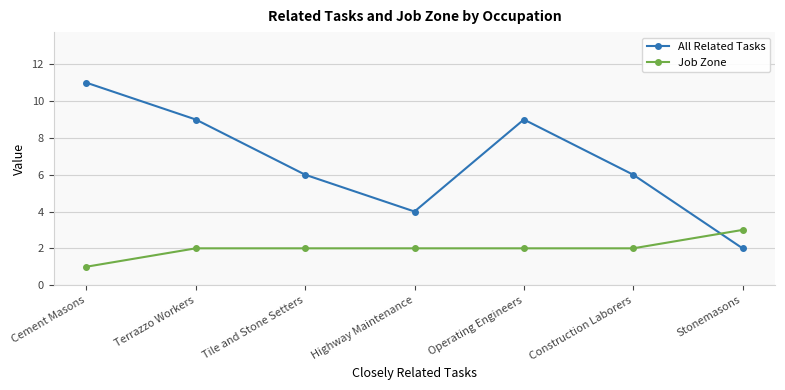

Count the number of categories in the chart.

7